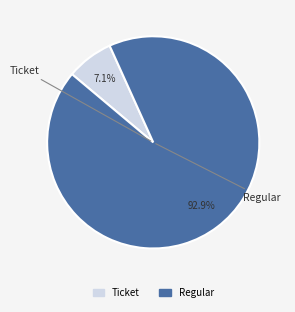

Which slice is the smallest?

Ticket